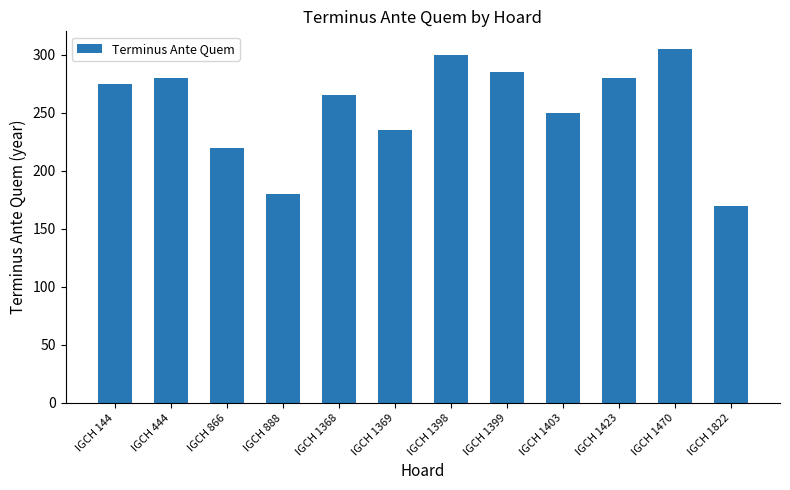

What is the average value?

254